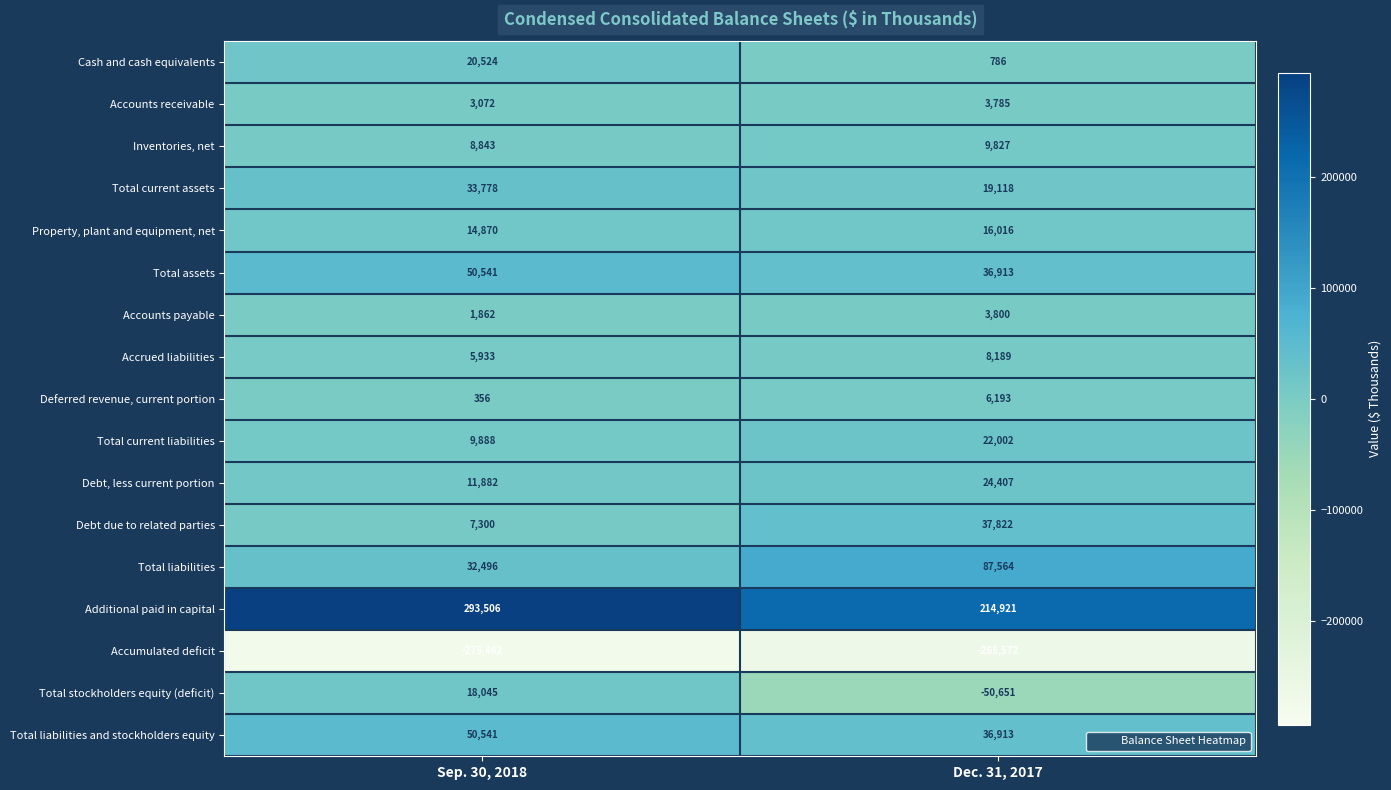

Rank the categories by Total current assets value from highest to lowest.

Sep. 30, 2018, Dec. 31, 2017